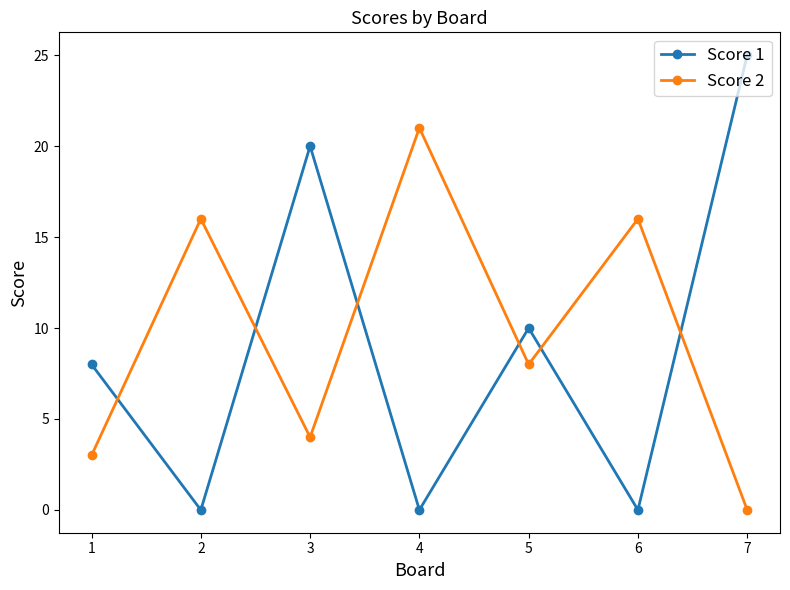

How many series are shown in this chart?

2